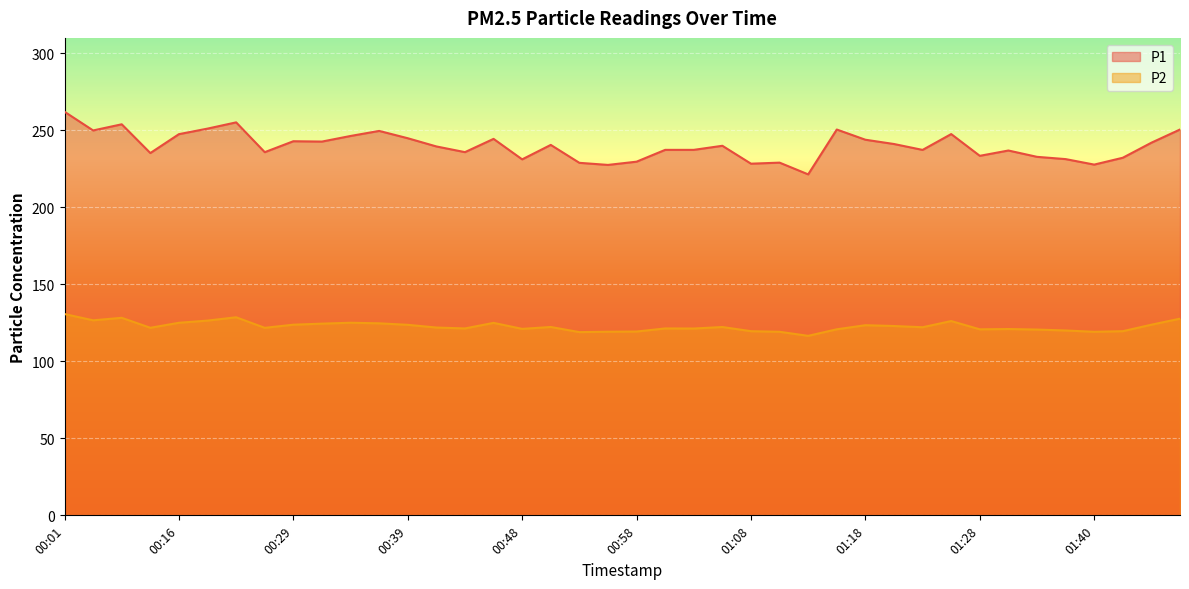

The P2 series shows 121.8 at 00:14. True or false?

True